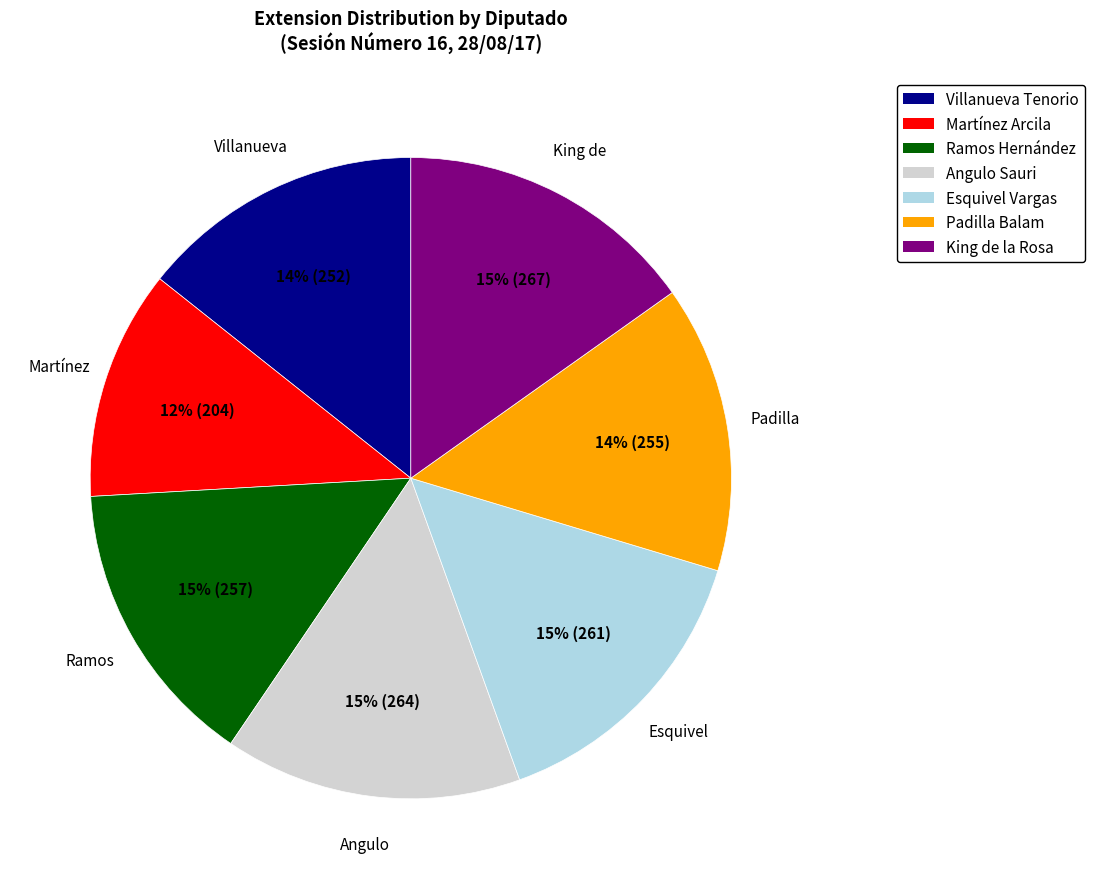

What is the smallest slice in the pie chart?

Martínez Arcila